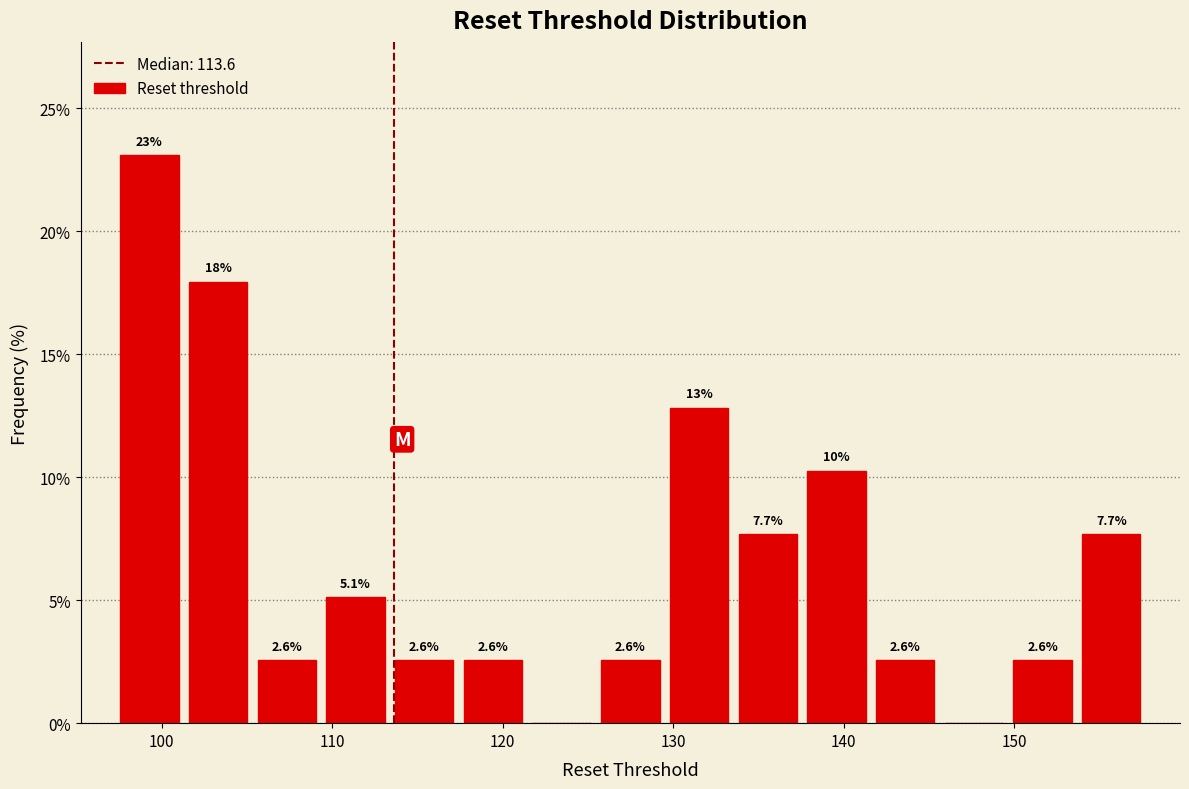

Over which range of the x-axis is the bar tallest?

97 to 101